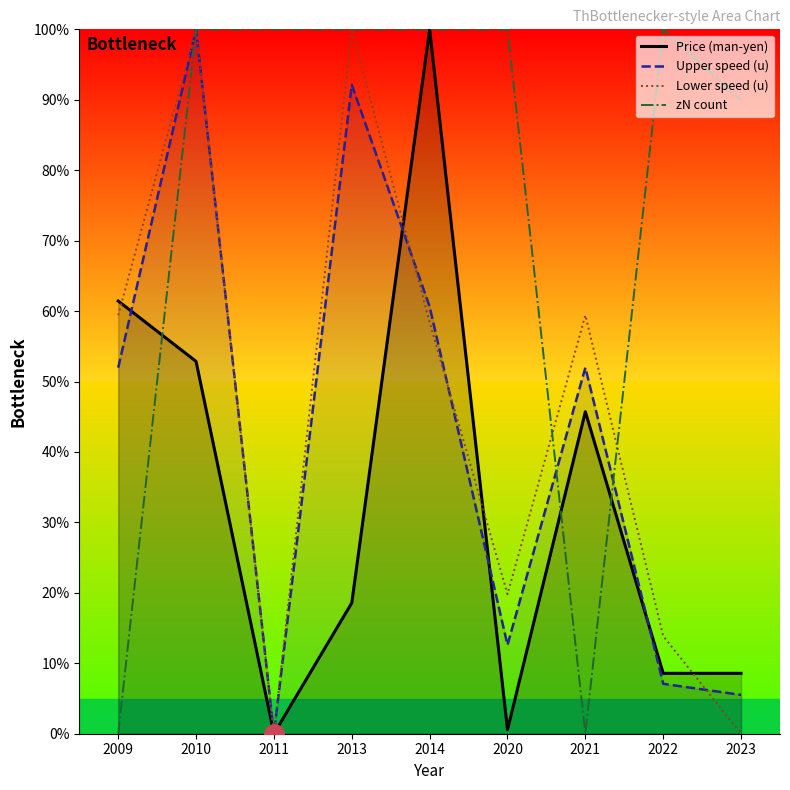

What is the difference between the maximum and minimum values in the Price (man-yen) series?

100.0